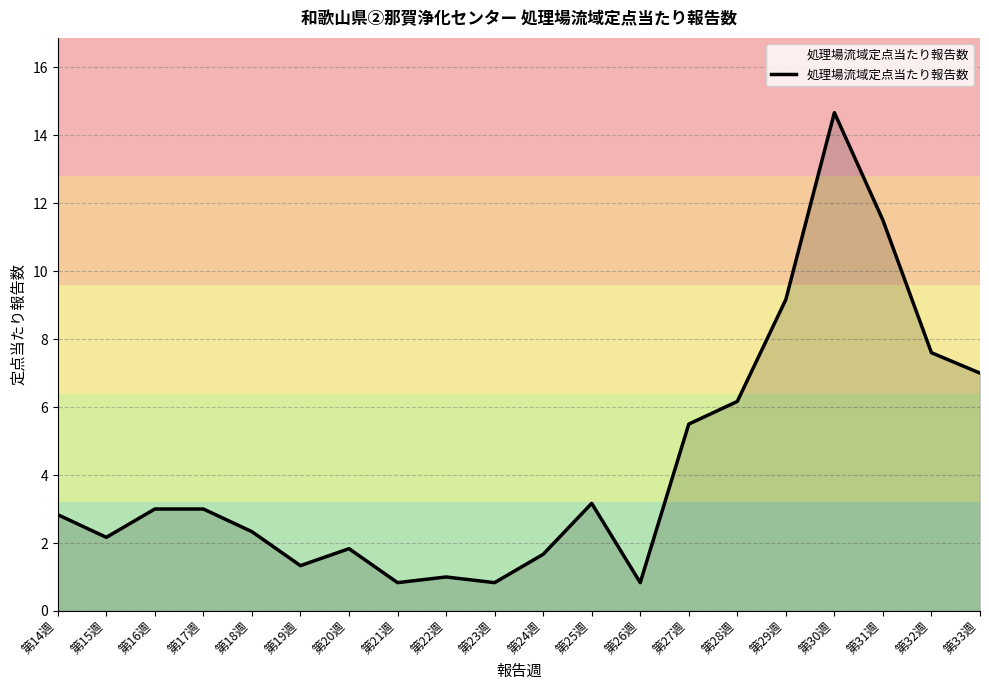

Which has a higher value, 第32週 or 第24週?

第32週